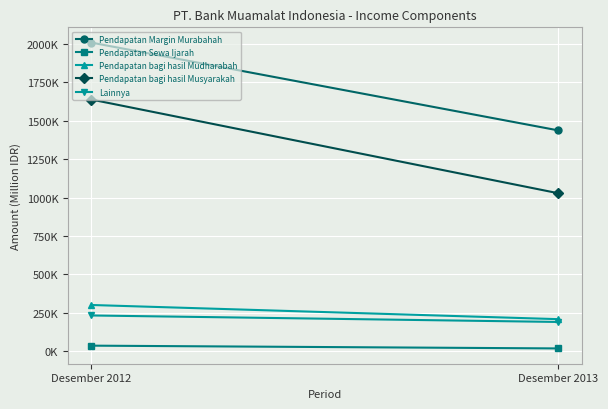

List the labels in order of Lainnya value, smallest first.

Desember 2013, Desember 2012